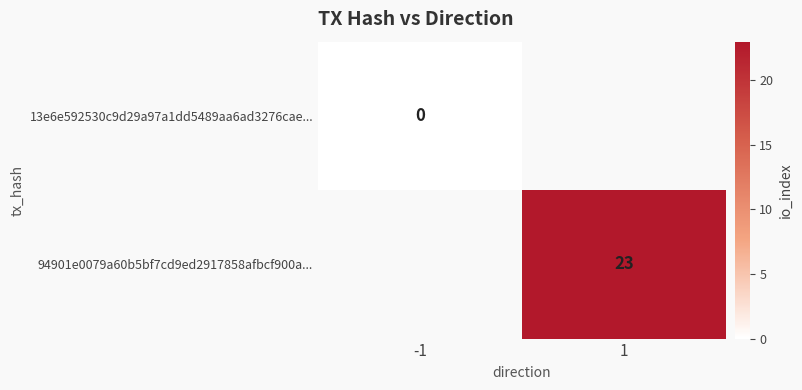

How many categories are shown in the chart?

2